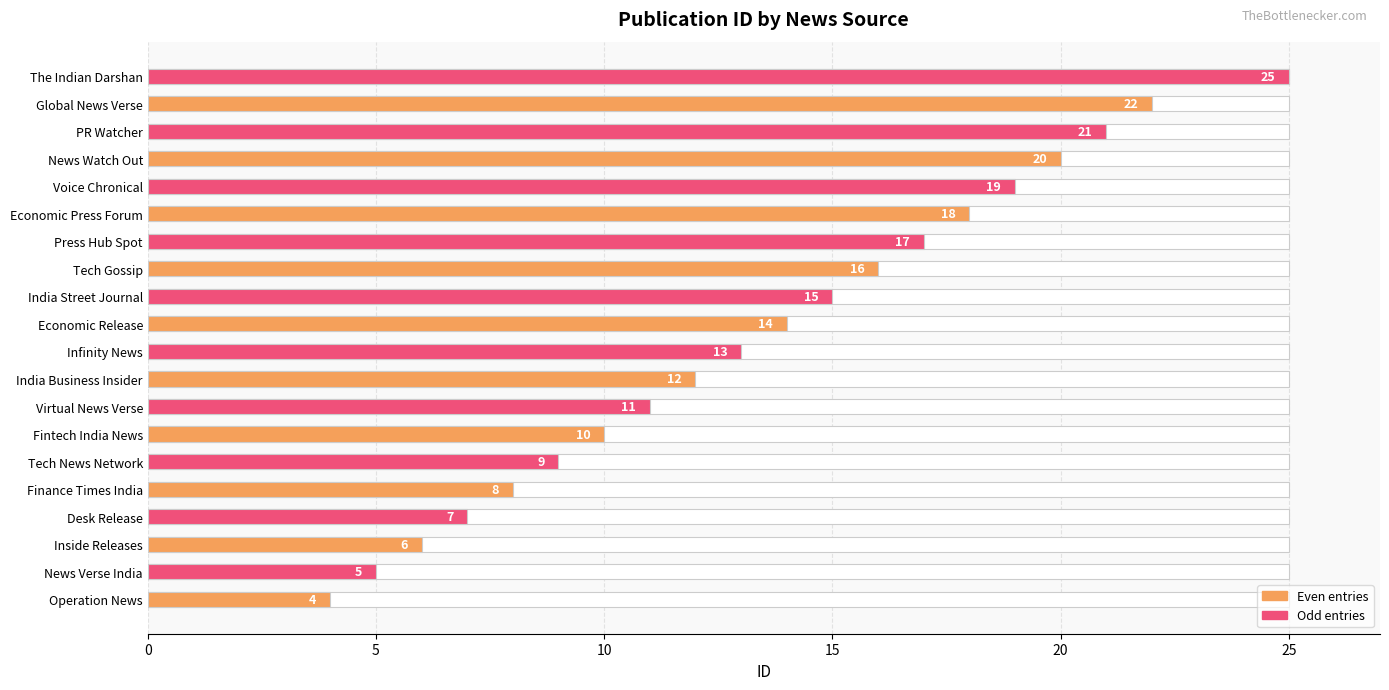

Reading left to right, list all the values displayed in this chart.

4	5	6	7	8	9	10	11	12	13	14	15	16	17	18	19	20	21	22	25